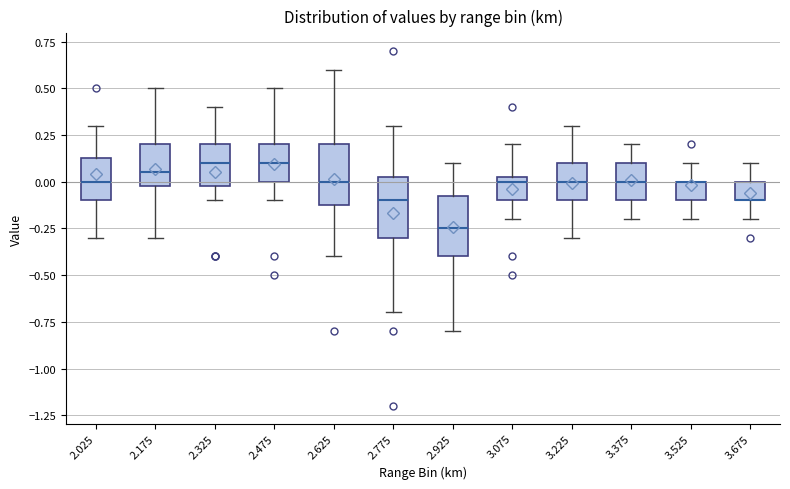

Reading left to right, transcribe this box plot: for each box, give where its median line is, the range the box spans, and where its two whiskers end, as read against the y-axis. The values are not printed on the chart, so give them approximately, as read against the axis.

2.025: median 0.00, box -0.10 to 0.15, whiskers -0.30 to 0.30
2.175: median 0.05, box 0.00 to 0.20, whiskers -0.30 to 0.50
2.325: median 0.10, box 0.00 to 0.20, whiskers -0.10 to 0.40
2.475: median 0.10, box 0.00 to 0.20, whiskers -0.10 to 0.50
2.625: median 0.00, box -0.10 to 0.20, whiskers -0.40 to 0.60
2.775: median -0.10, box -0.30 to 0.05, whiskers -0.70 to 0.30
2.925: median -0.25, box -0.40 to -0.05, whiskers -0.80 to 0.10
3.075: median 0.00, box -0.10 to 0.05, whiskers -0.20 to 0.20
3.225: median 0.00, box -0.10 to 0.10, whiskers -0.30 to 0.30
3.375: median 0.00, box -0.10 to 0.10, whiskers -0.20 to 0.20
3.525: median 0.00 (drawn on the box's upper edge), box -0.10 to 0.00, whiskers -0.20 to 0.10
3.675: median -0.10 (drawn on the box's lower edge), box -0.10 to 0.00, whiskers -0.20 to 0.10